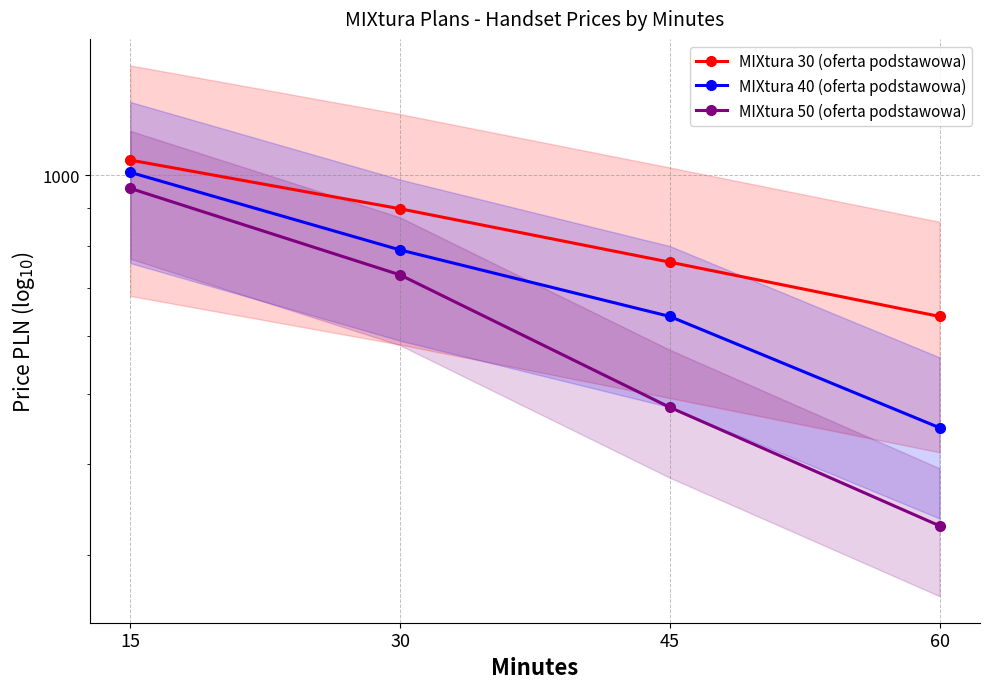

Which series has the largest range (max minus min)?

MIXtura 50 (oferta podstawowa)